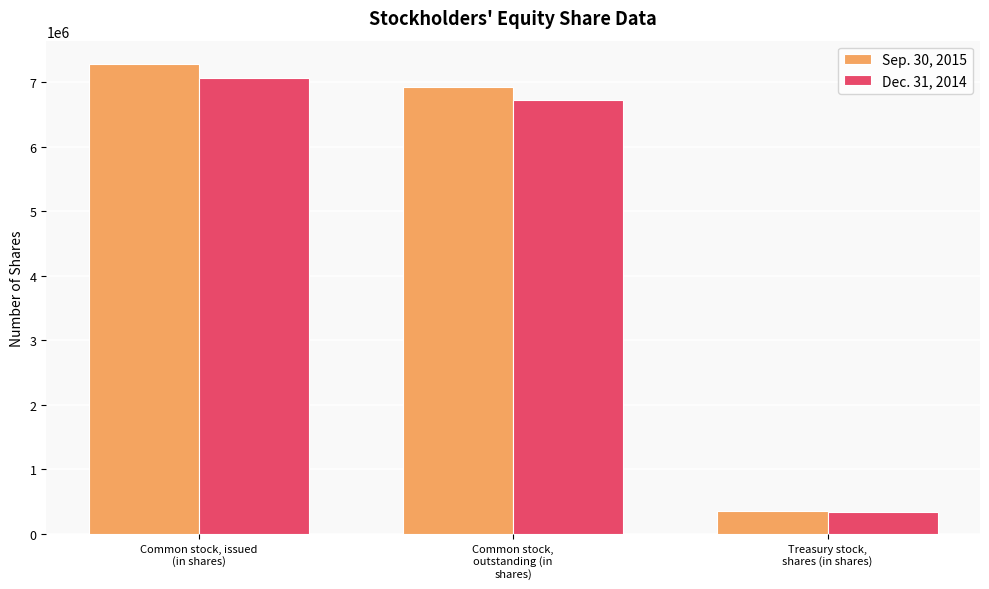

Which series changed the most between Common stock, issued
(in shares) and Common stock,
outstanding (in
shares)?

Sep. 30, 2015